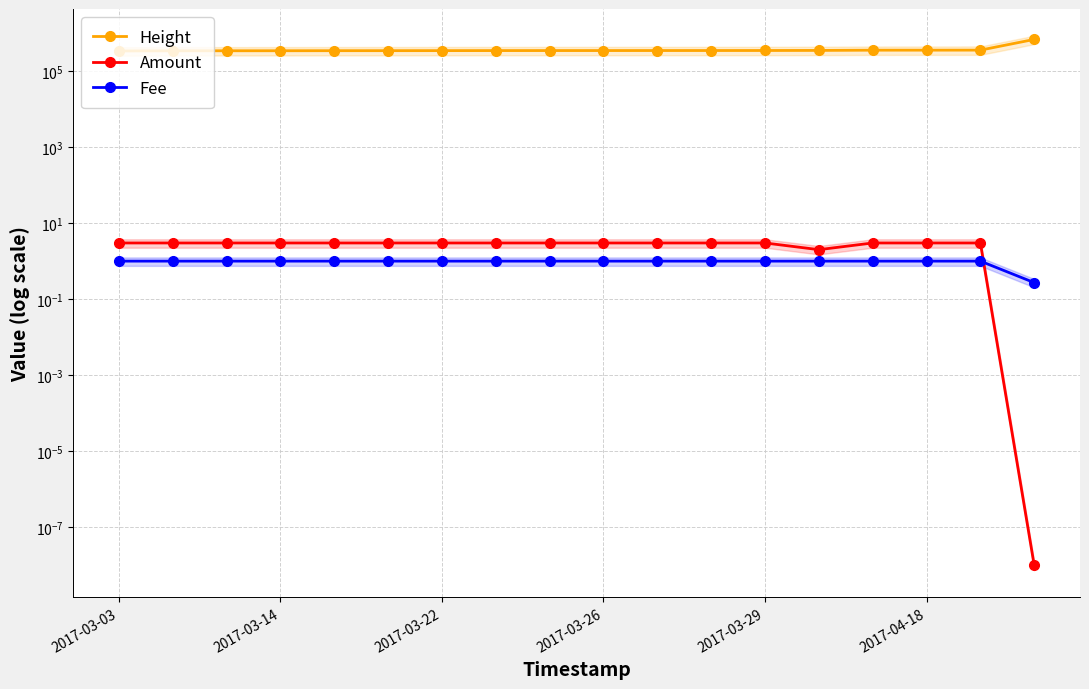

Reading left to right, what are all the values shown in this chart?

Height: 334114.0	337091.0	337790.0	338227.0	339510.0	339929.0	340838.0	341751.0	342101.0	342293.0	342722.0	342900.0	343466.0	345131.0	350105.0	350506.0	351394.0	671802.0
Amount: 3.0	3.0	3.0	3.0	3.0	3.0	3.0	3.0	3.0	3.0	3.0	3.0	3.0	2.0	3.0	3.0	3.0	0.0
Fee: 1.0	1.0	1.0	1.0	1.0	1.0	1.0	1.0	1.0	1.0	1.0	1.0	1.0	1.0	1.0	1.0	1.0	0.3